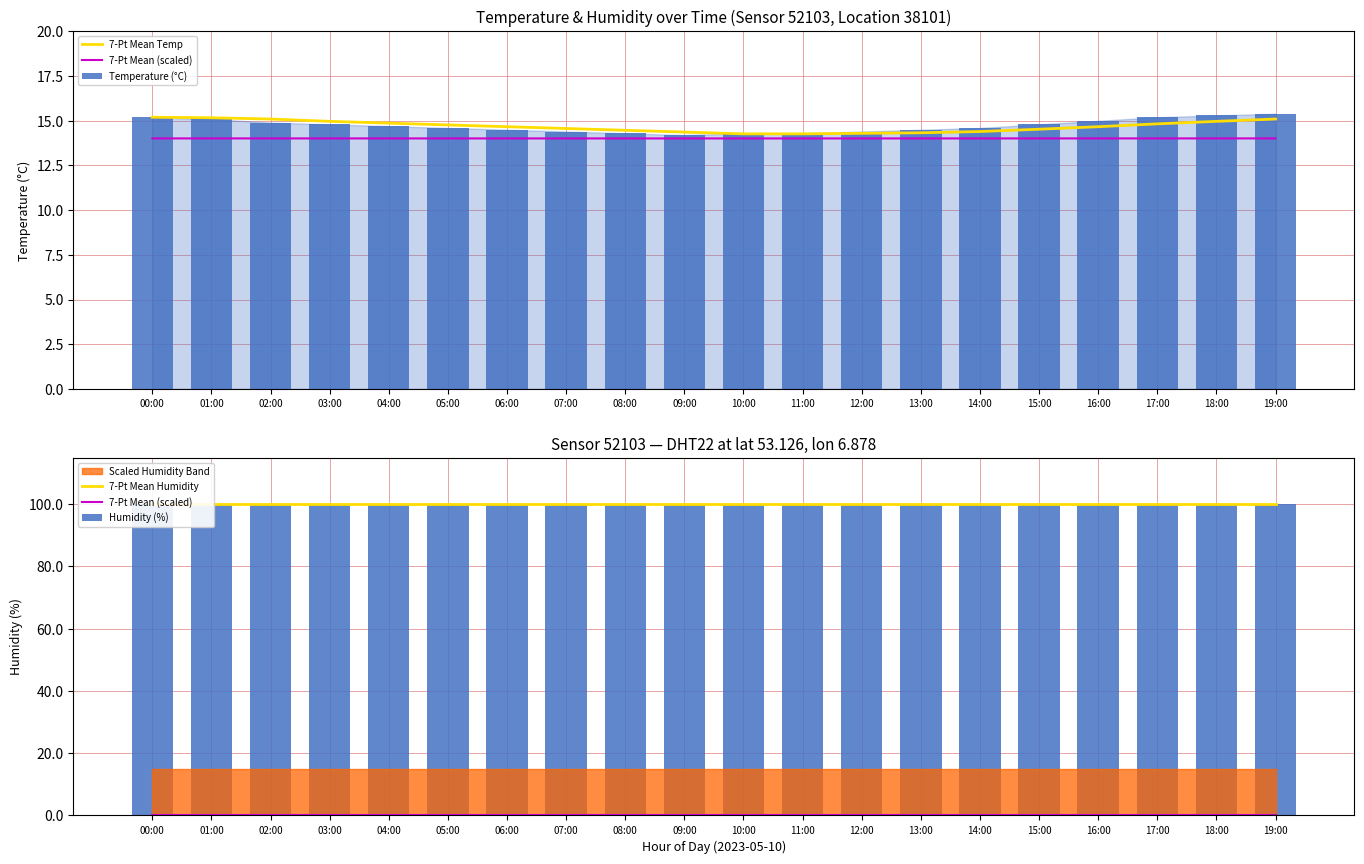

What is the approximate value of 7-Pt Mean Humidity at 11:00?

99.9